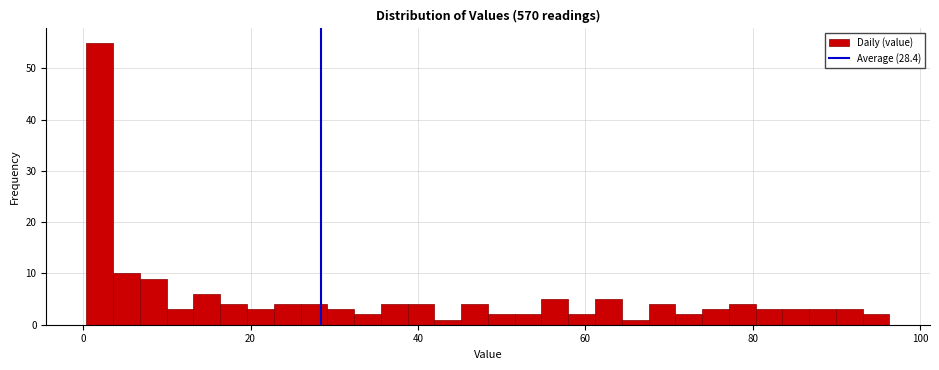

Read against the x-axis, roughly where is the centre of the tallest bar?

2